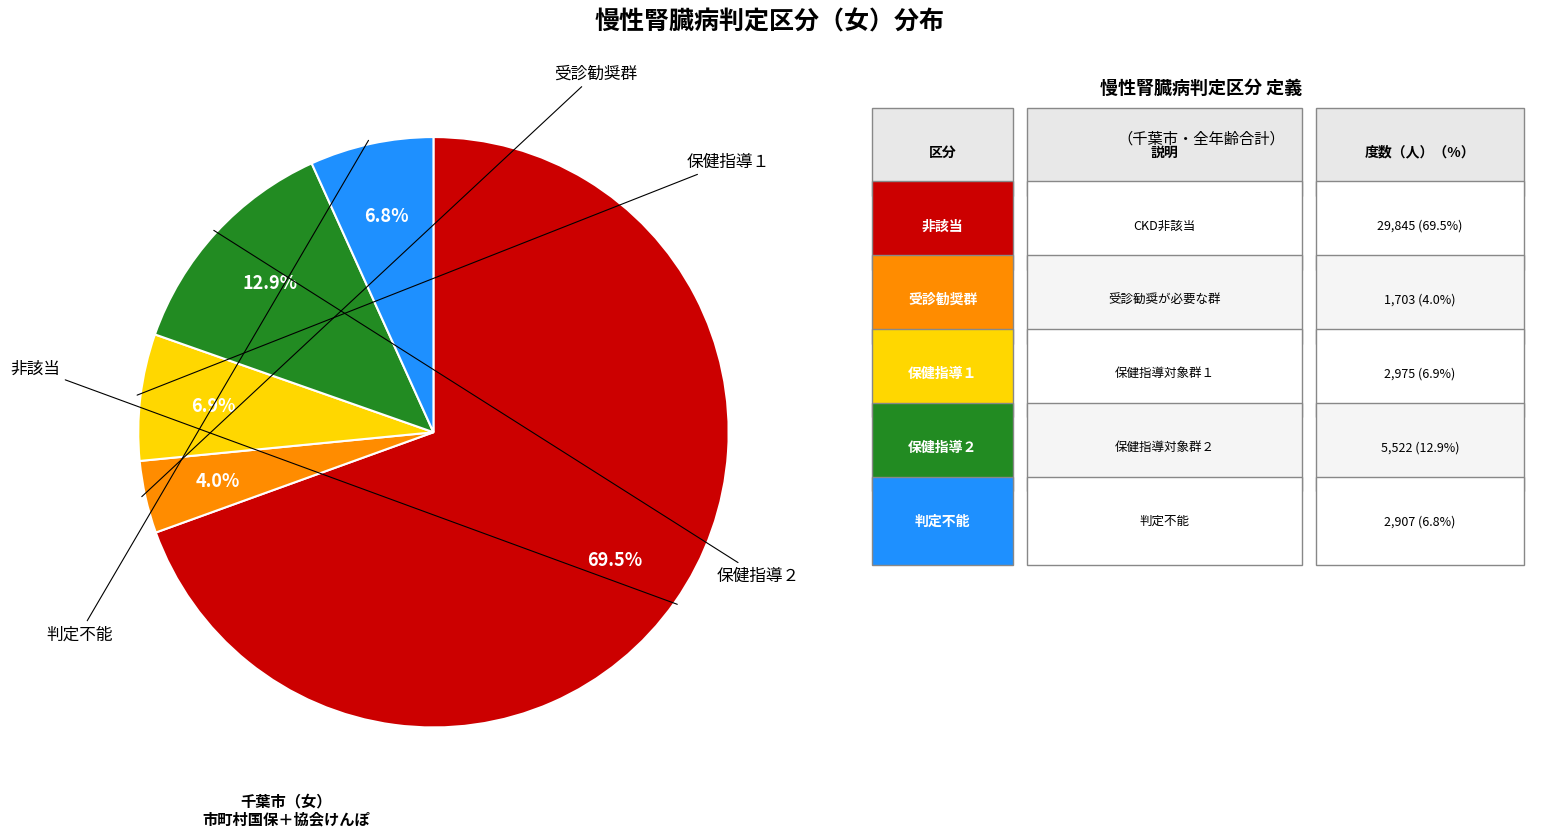

Is there a majority slice in this chart?

Yes